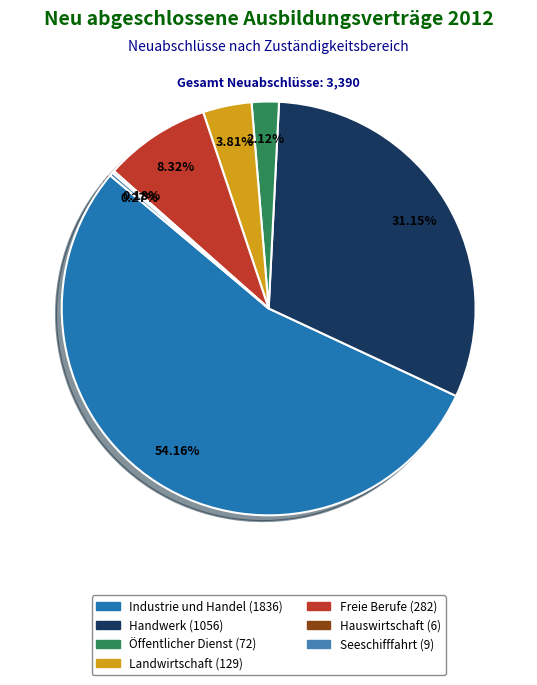

Approximately how many times larger is the value at Handwerk compared to Industrie und Handel?

0.6